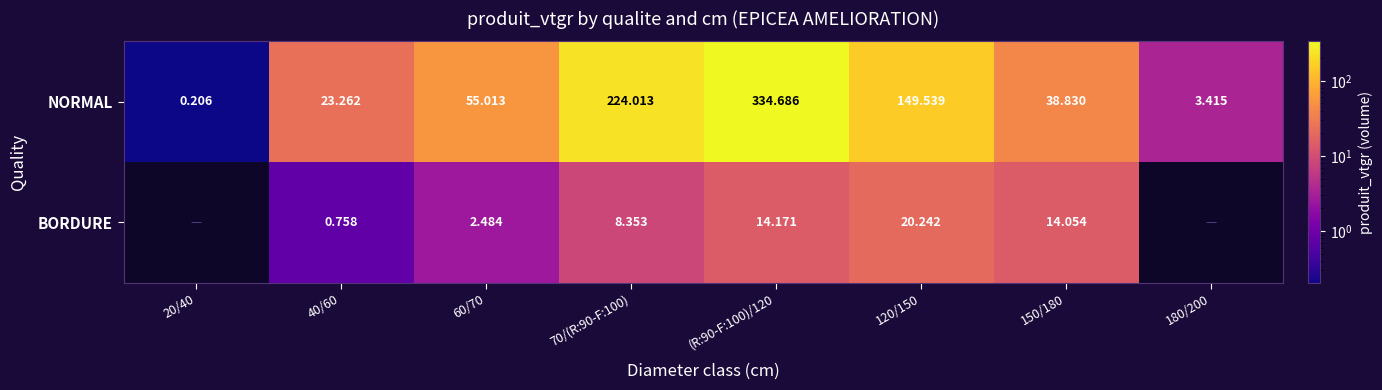

True or false: NORMAL has a value of 565.9 at (R:90-F:100)/120.

False